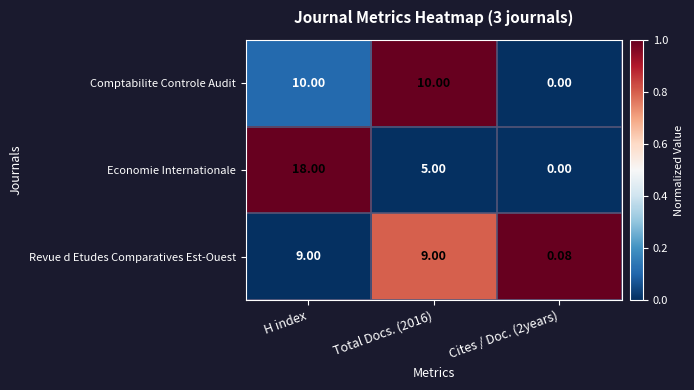

At which category is the sum across all series the highest?

H index